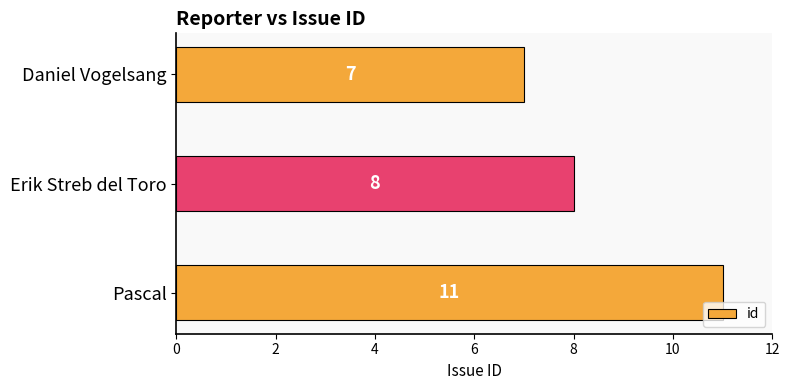

Reading bottom to top, what are all the values shown in this chart?

11	8	7